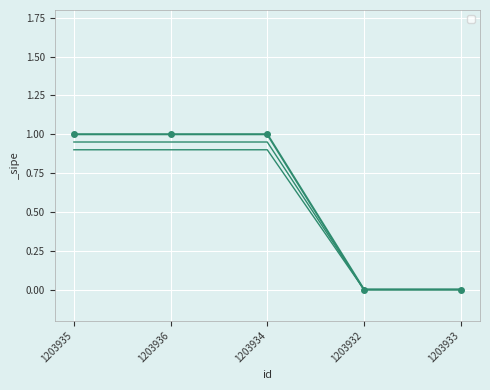

Read the value at 1203934.

1